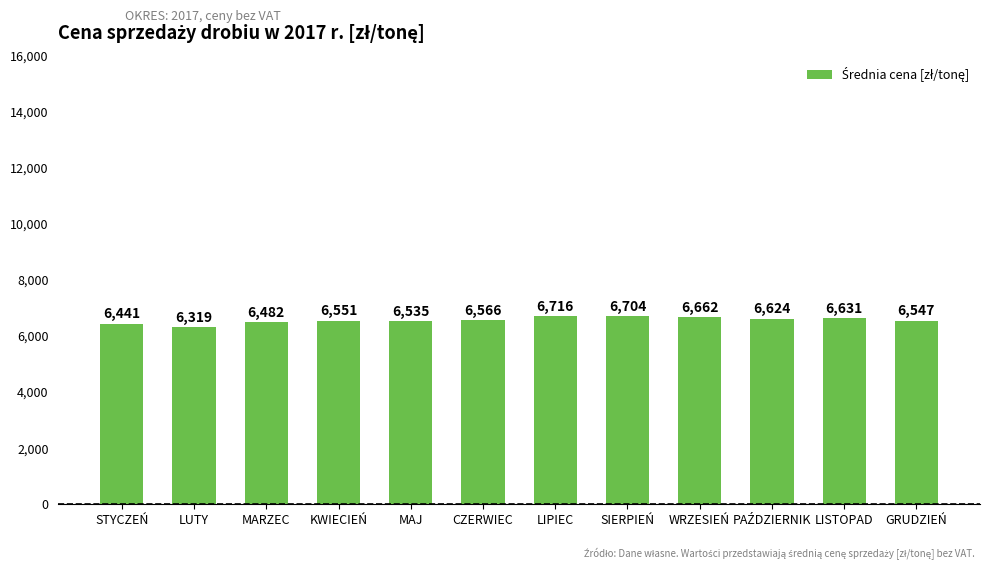

Approximately how many times larger is the value at CZERWIEC compared to KWIECIEŃ?

1.0